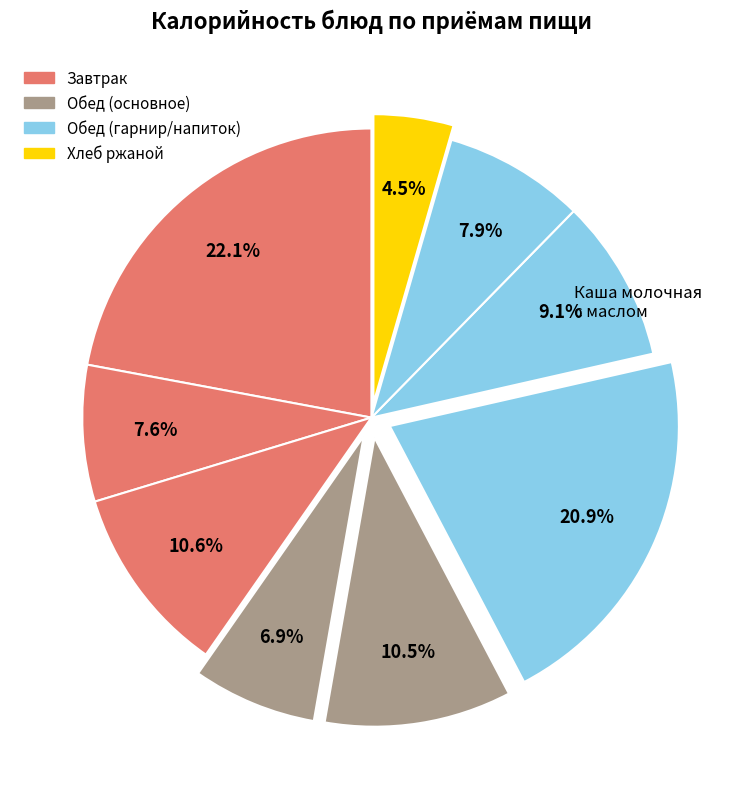

Count the number of slices in the pie.

9